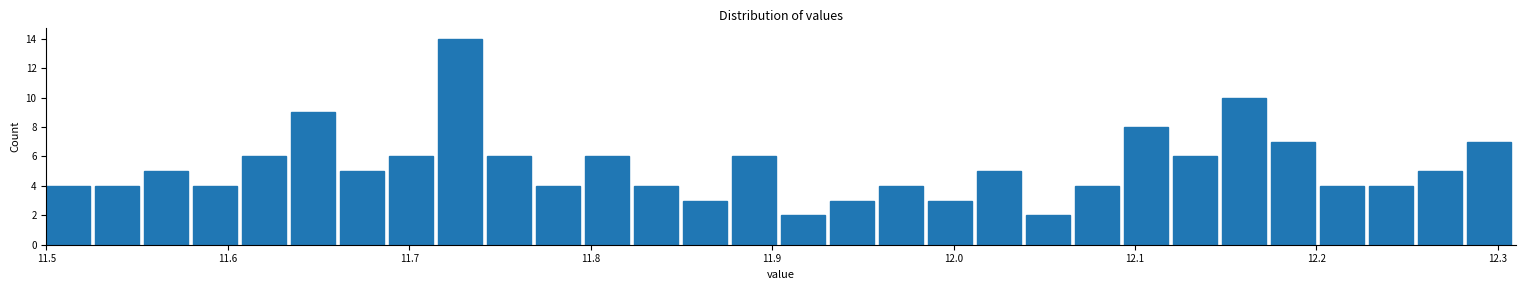

Around what value on the x-axis is the tallest bar? Give the approximate position of its centre, as read against the axis.

11.73